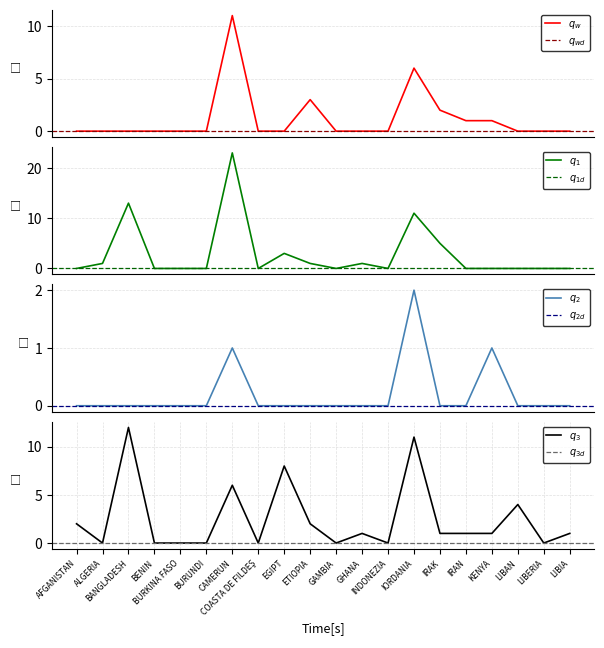

Rank the categories by Masculin 35-39 value from lowest to highest.

AFGANISTAN, BENIN, BURKINA FASO, BURUNDI, COASTA DE FILDEŞ, GAMBIA, INDONEZIA, IRAN, KENYA, LIBAN, LIBERIA, LIBIA, ALGERIA, ETIOPIA, GHANA, EGIPT, IRAK, IORDANIA, BANGLADESH, CAMERUN